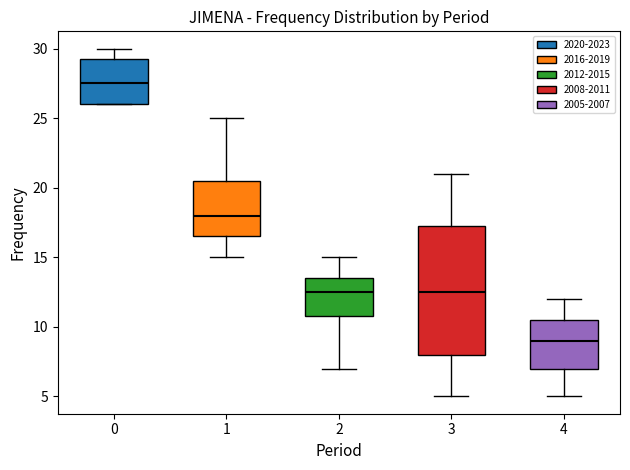

Reading left to right, transcribe this box plot: for each box, give where its median line is, the range the box spans, and where its two whiskers end, as read against the y-axis. The values are not printed on the chart, so give them approximately, as read against the axis.

0: median 27.5, box 26.0 to 29.5, whiskers 26.0 to 30.0
1: median 18.0, box 16.5 to 20.5, whiskers 15.0 to 25.0
2: median 12.5, box 11.0 to 13.5, whiskers 7.0 to 15.0
3: median 12.5, box 8.0 to 17.5, whiskers 5.0 to 21.0
4: median 9.0, box 7.0 to 10.5, whiskers 5.0 to 12.0